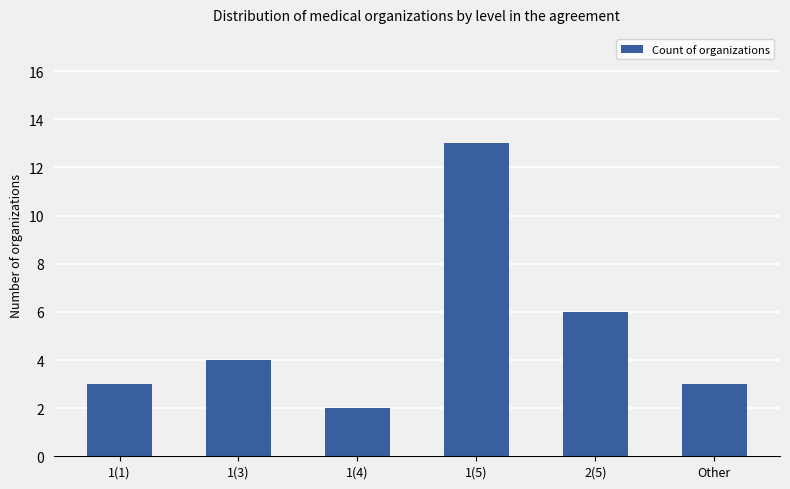

What is the label of the 6th bar from the left?

Other